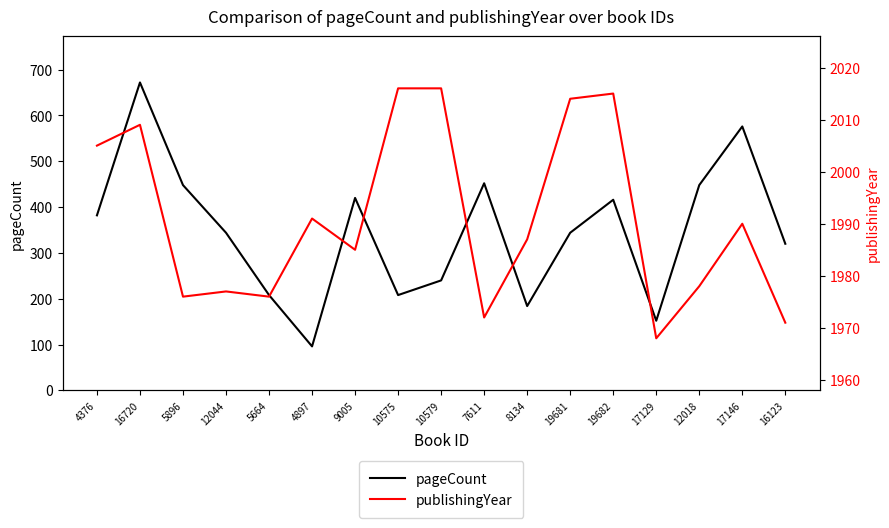

Which category has the lowest value across all series?

4897